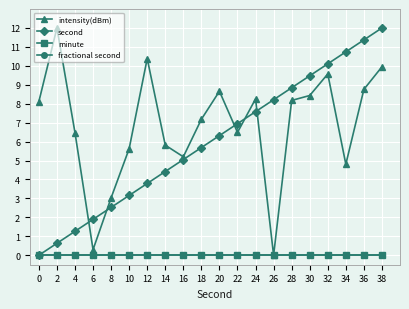

Is this an area chart (filled region under the line)?

No